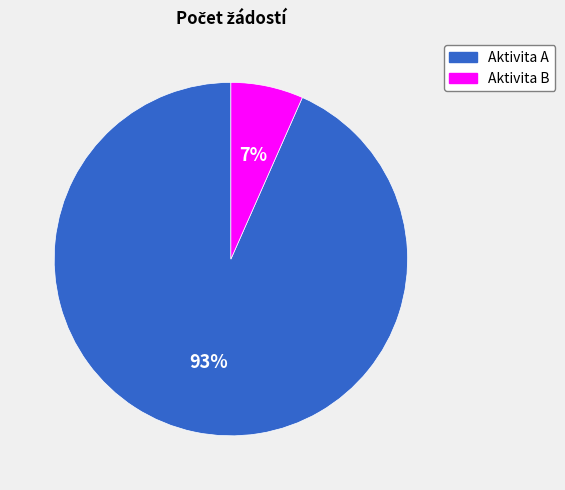

To the nearest percent, what is the combined percentage of Aktivita A and Aktivita B?

100%